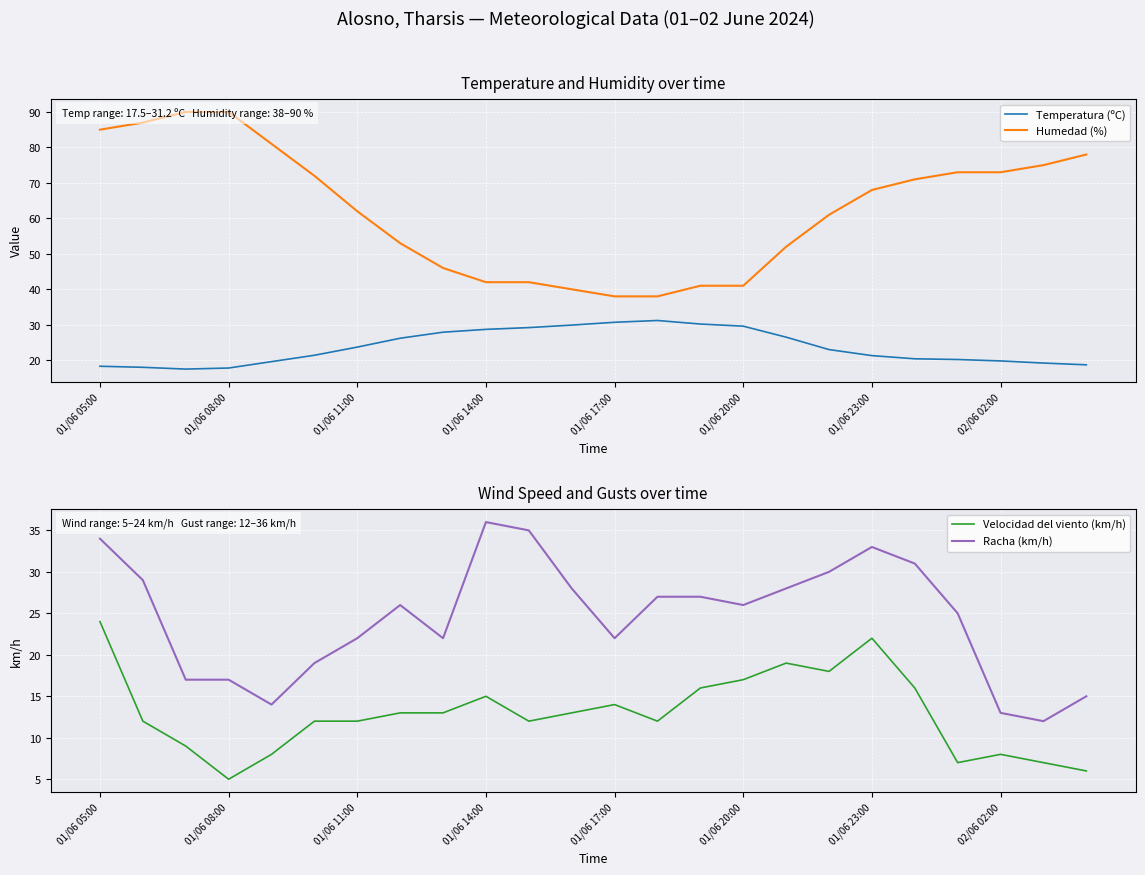

The value of Temperatura (ºC) at 01/06 11:00 is 23.7. True or false?

True